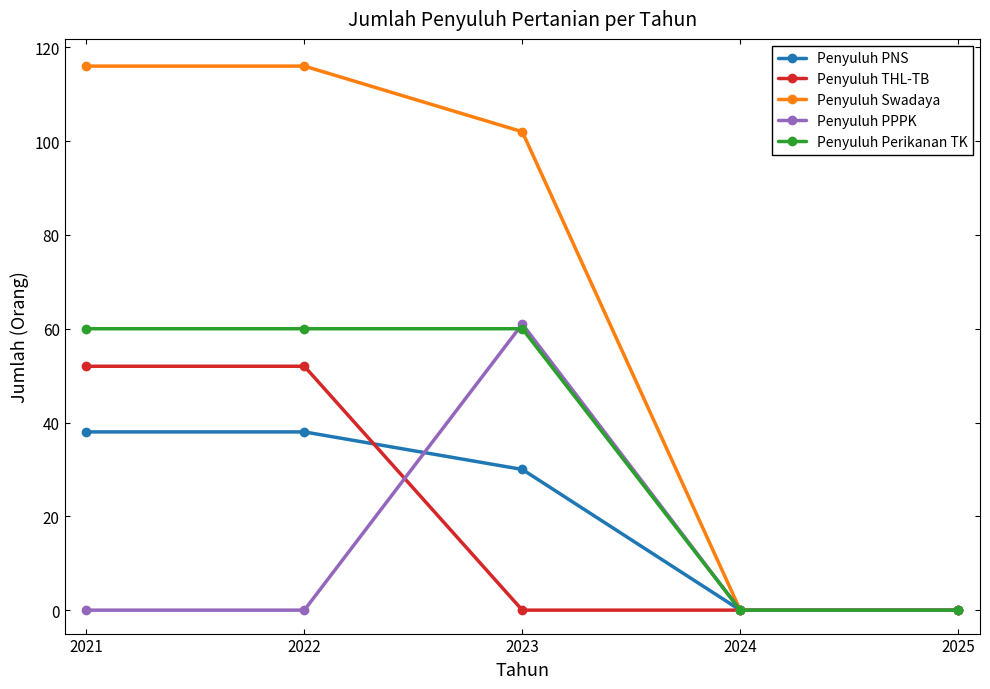

Is it true that Penyuluh PPPK equals -27 at 2024?

False